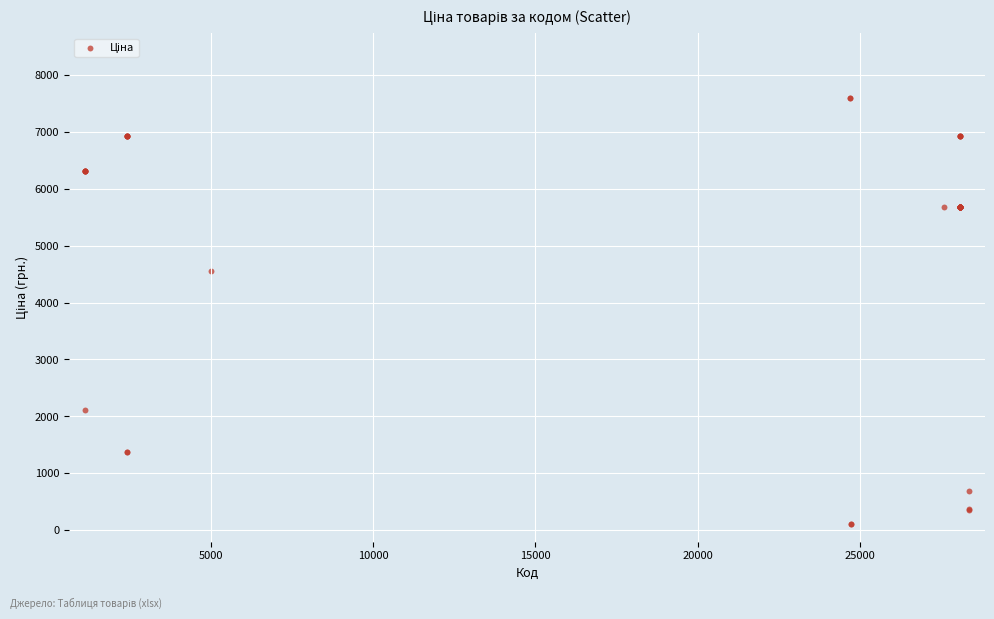

What Y value in the scatter plot is closest to 3855?

4561.9